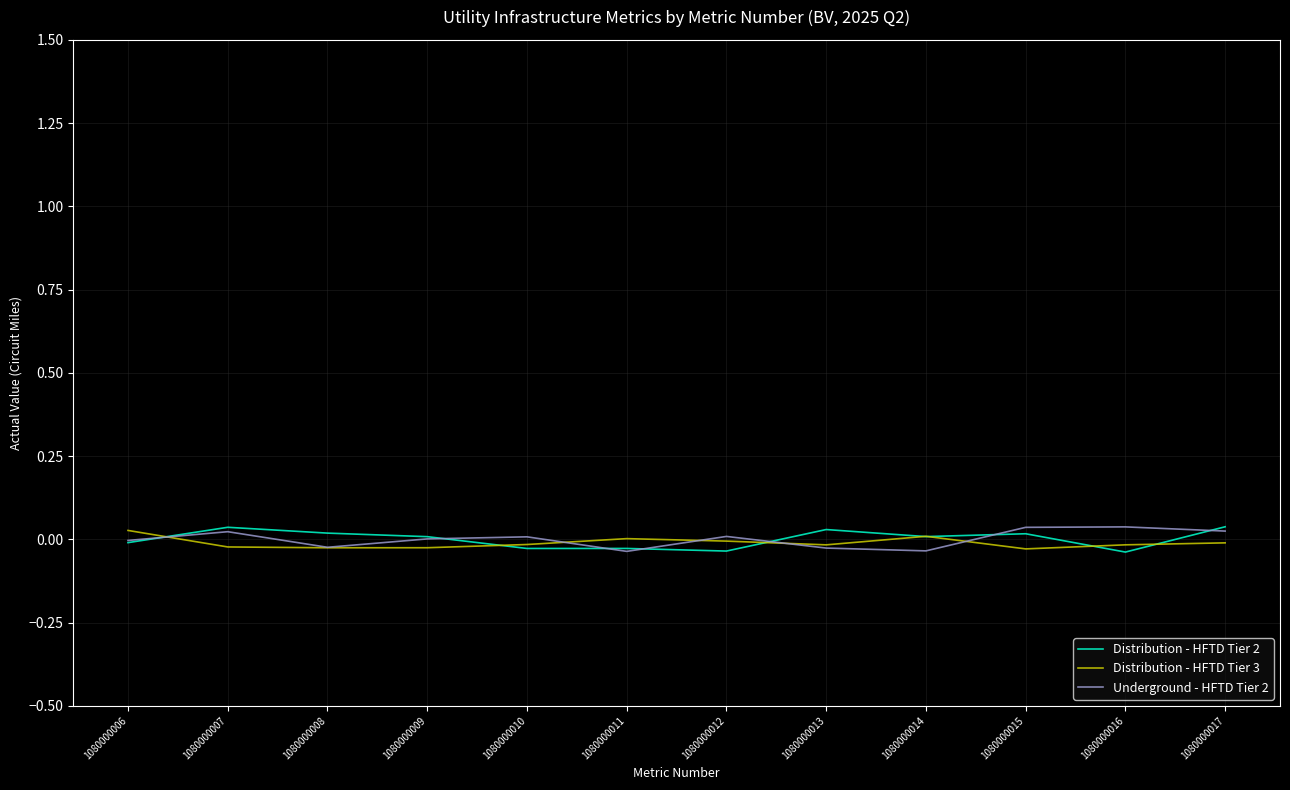

How many interior local peaks does the Underground - HFTD Tier 2 series have?

4